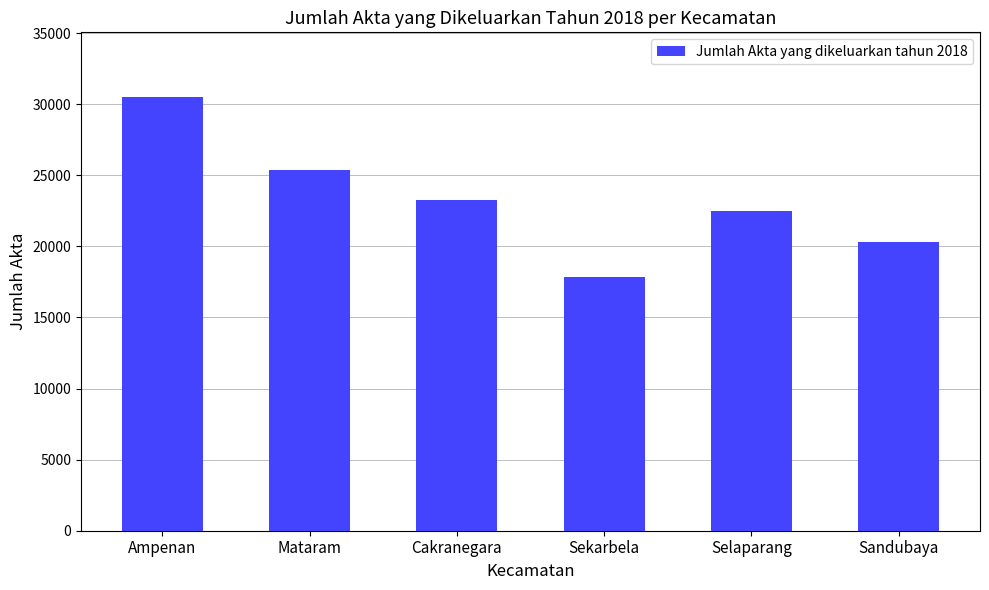

What is the ratio of the value at Selaparang to the value at Sandubaya?

1.1